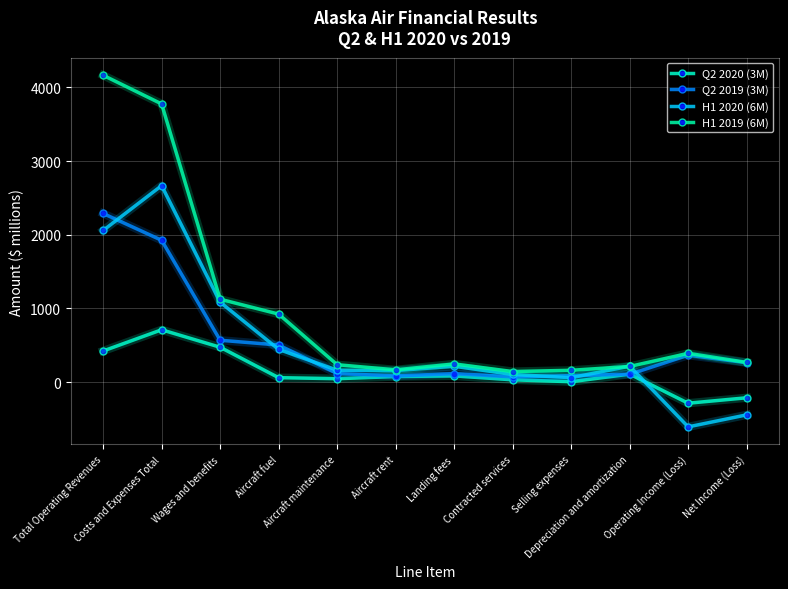

The Q2 2019 (3M) series shows 87 at Selling expenses. True or false?

True